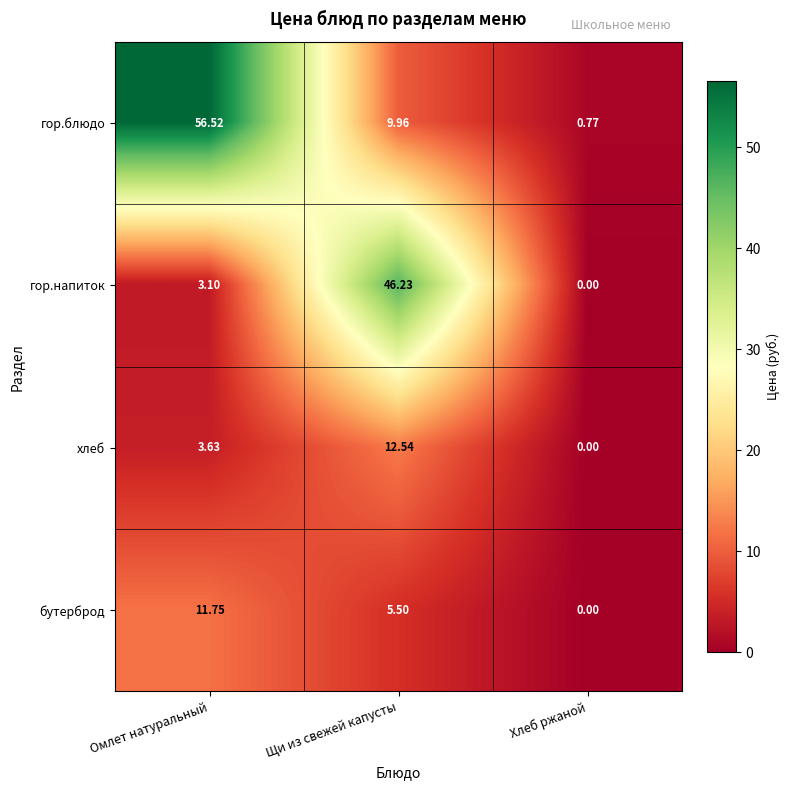

Which series has the widest spread of values?

гор.блюдо